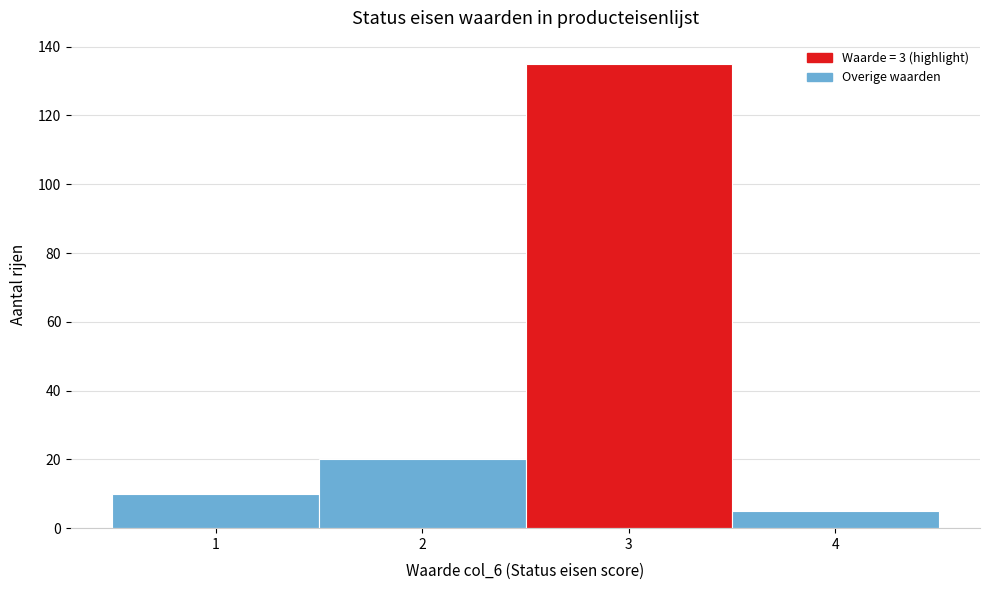

How tall is the bar that spans 3.5 to 4.5 on the x-axis? The values are not printed on the chart, so give them approximately, as read against the axis.

6